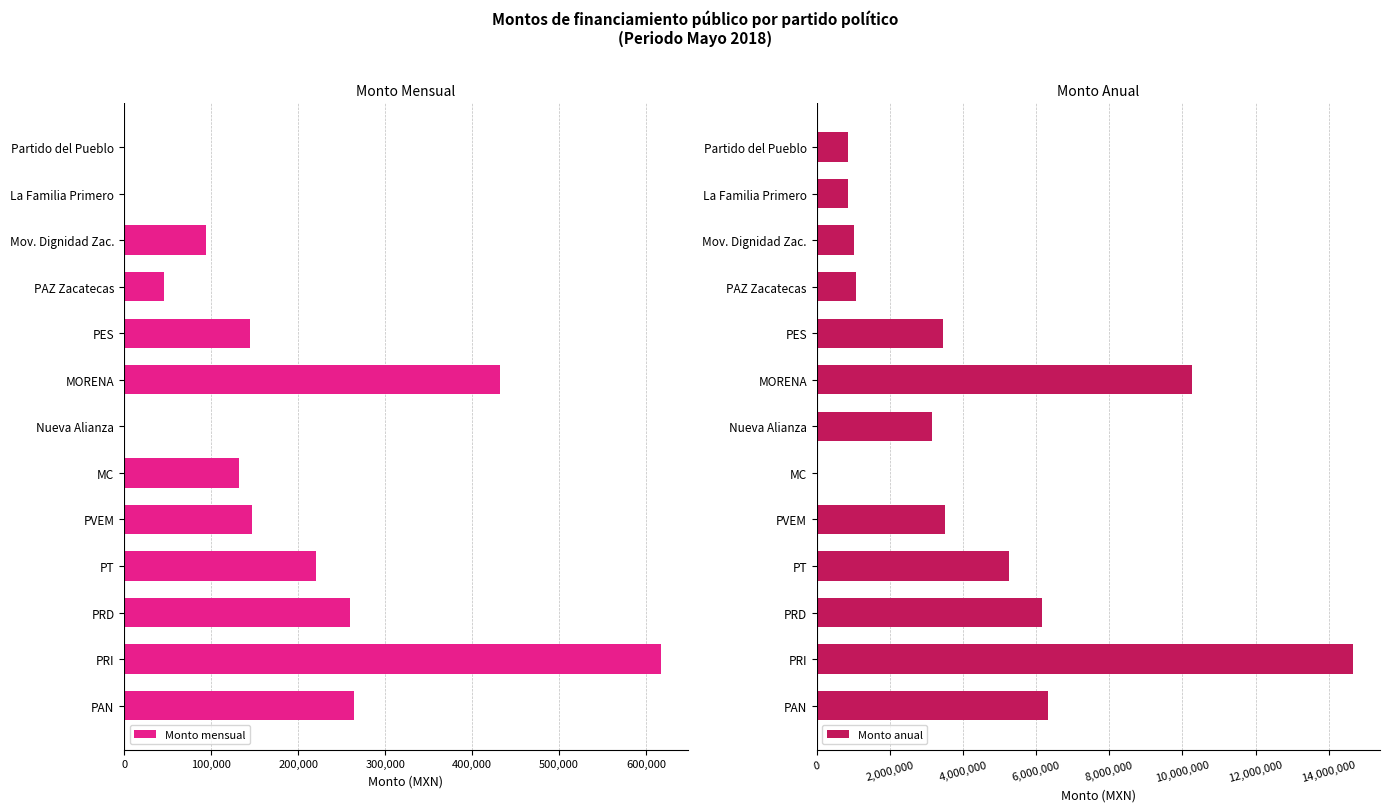

Count the number of categories in the chart.

13